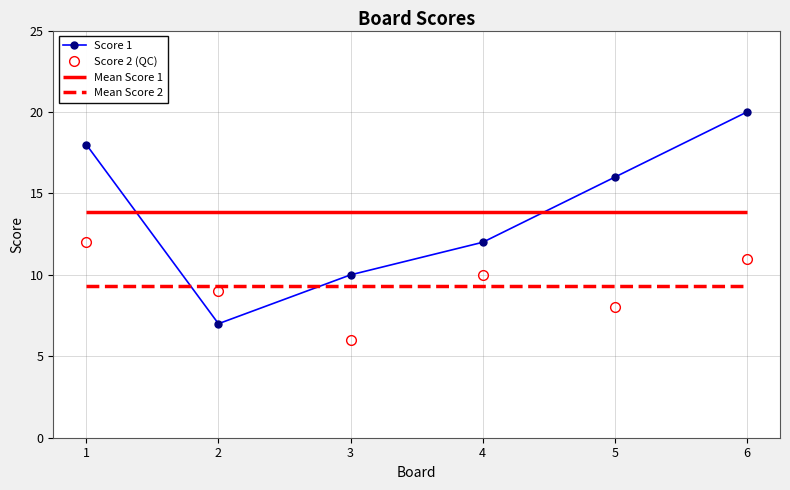

Read the Score 1 value at 4.

12